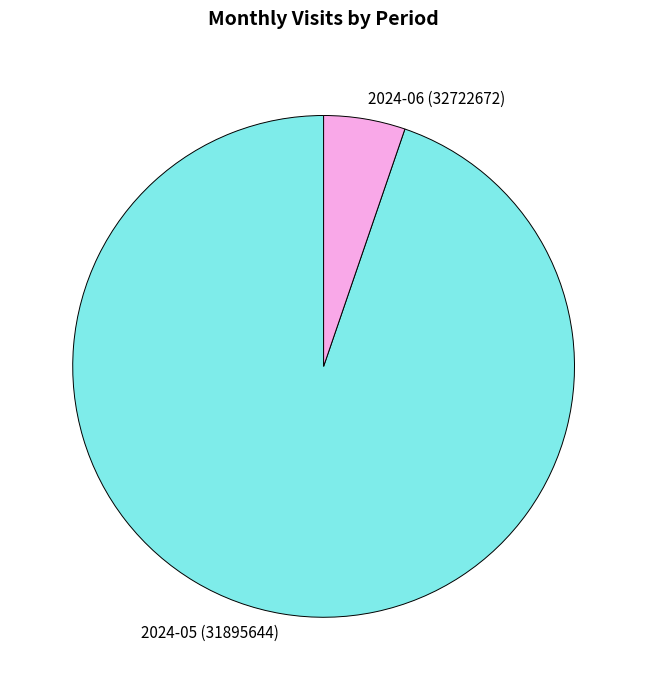

Which slice is the smallest?

2024-06 (32722672)